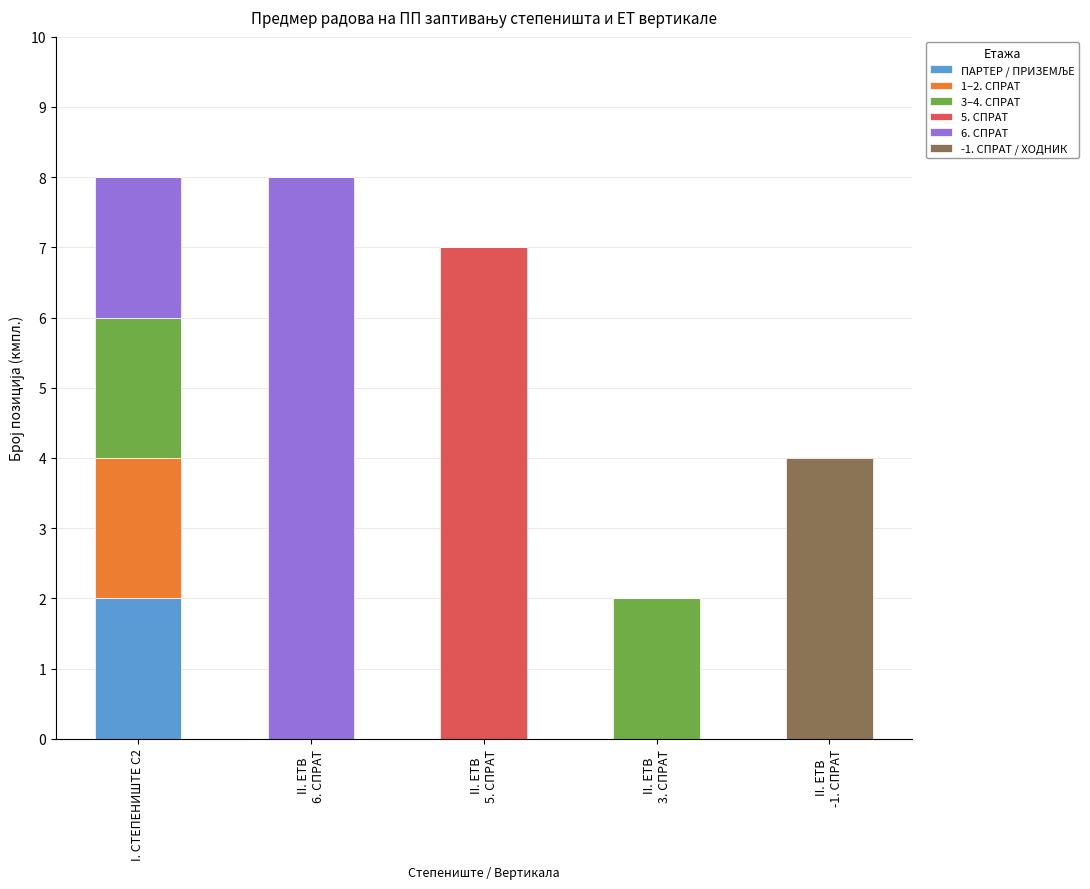

Are the bars grouped side by side (vs. stacked)?

No